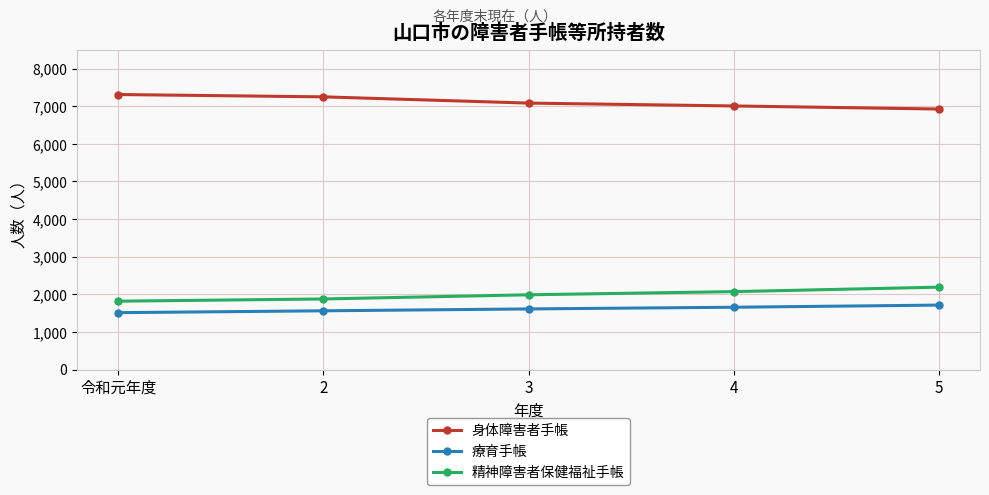

What position from the right is 2?

4